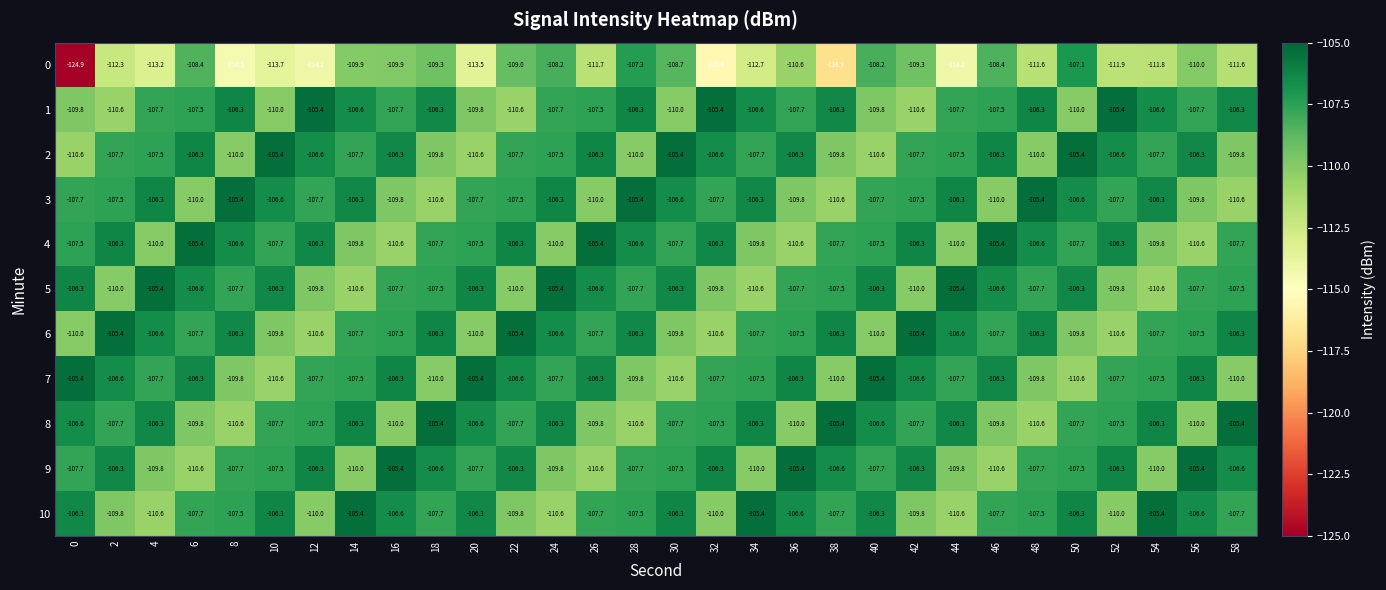

Which series has the widest spread of values?

0